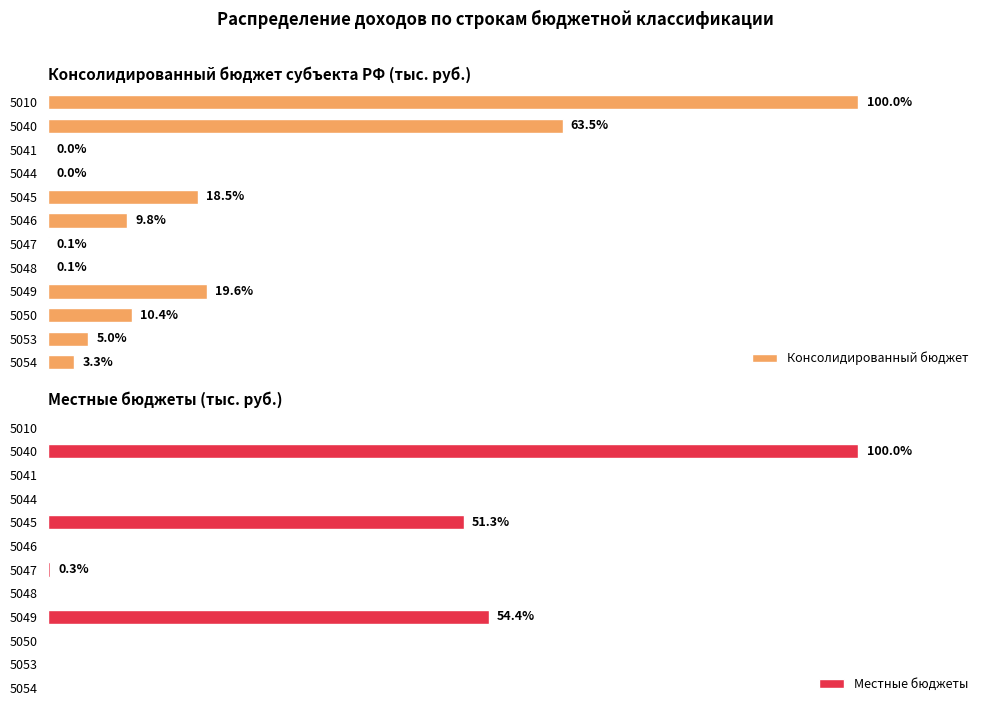

Are the bars horizontal?

Yes